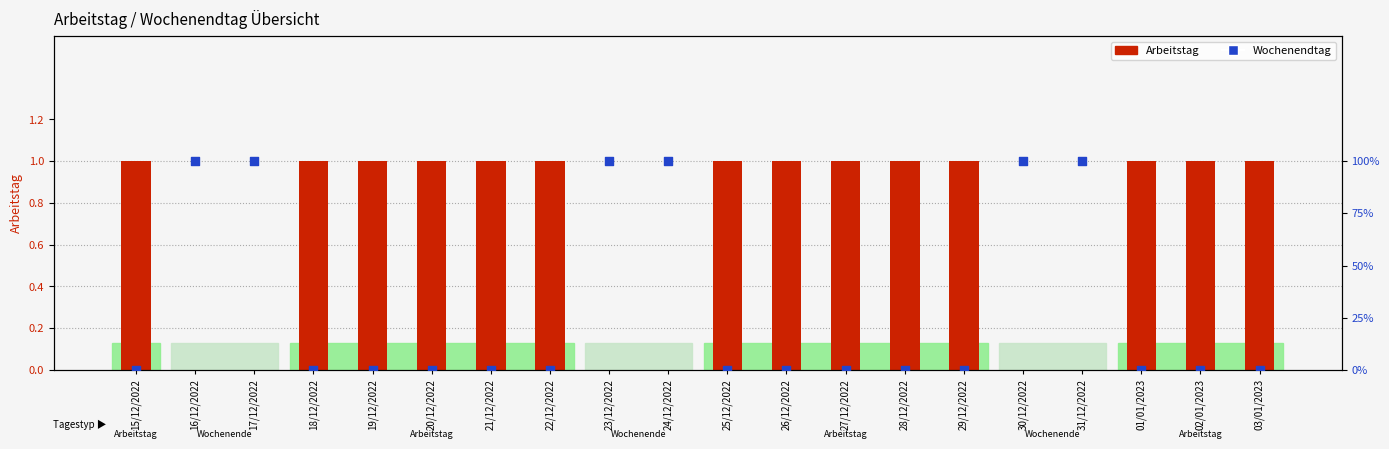

At how many categories does at least one series exceed 98?

6